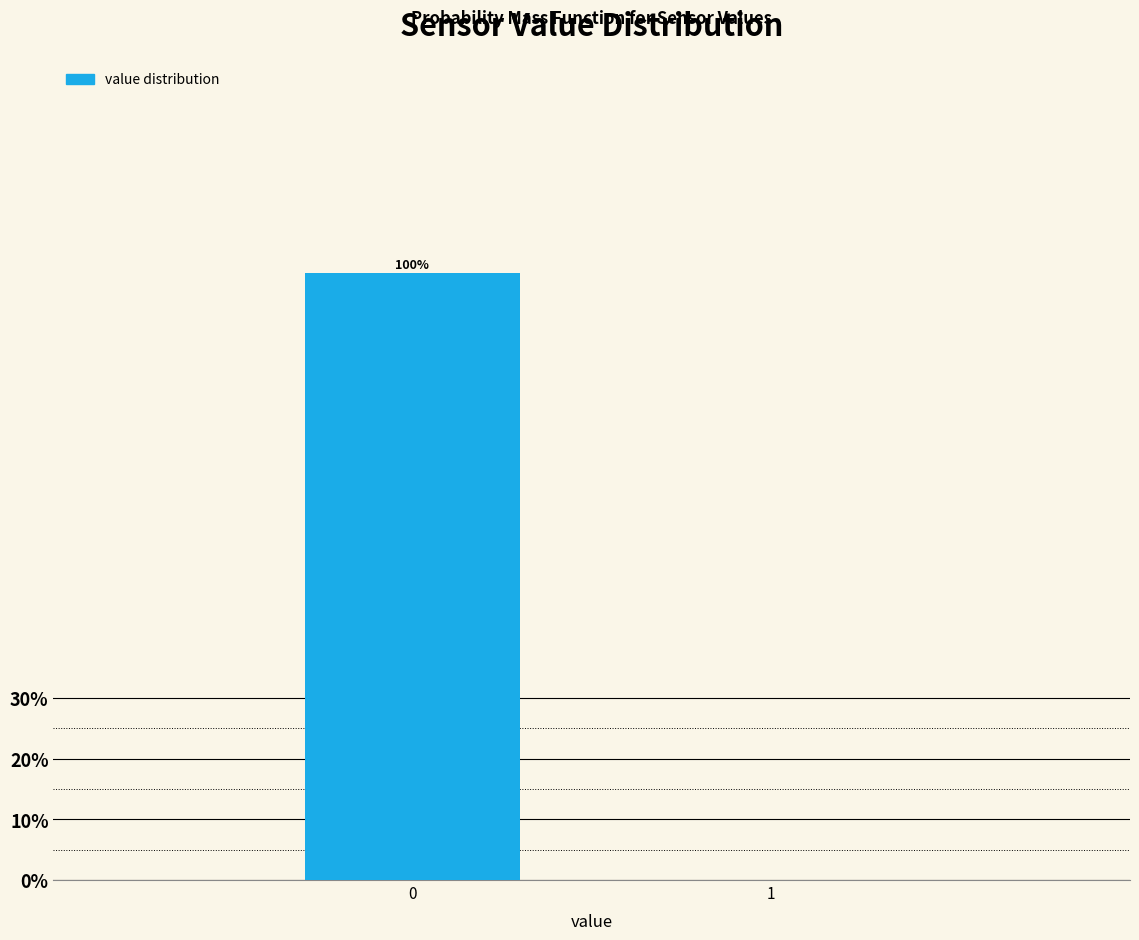

Reading right to left, extract all data points from this chart.

1=0	0=100